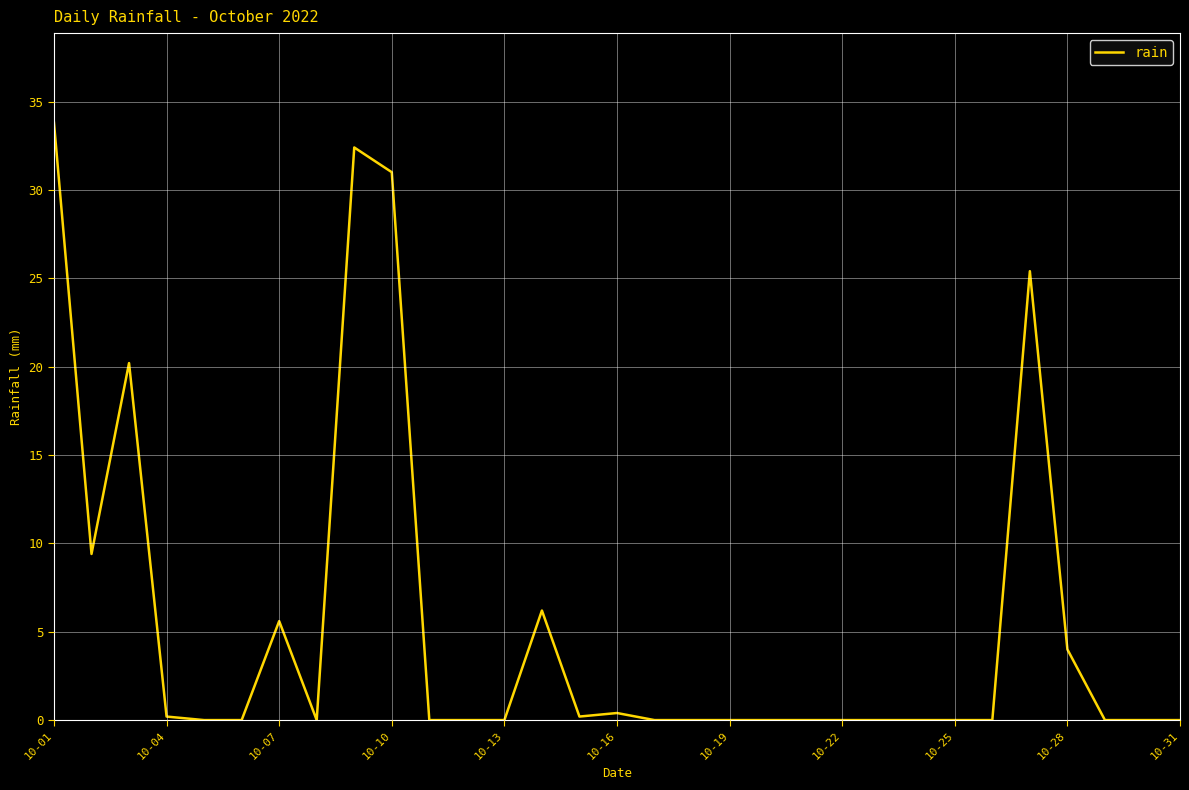

What is the average value?

5.4